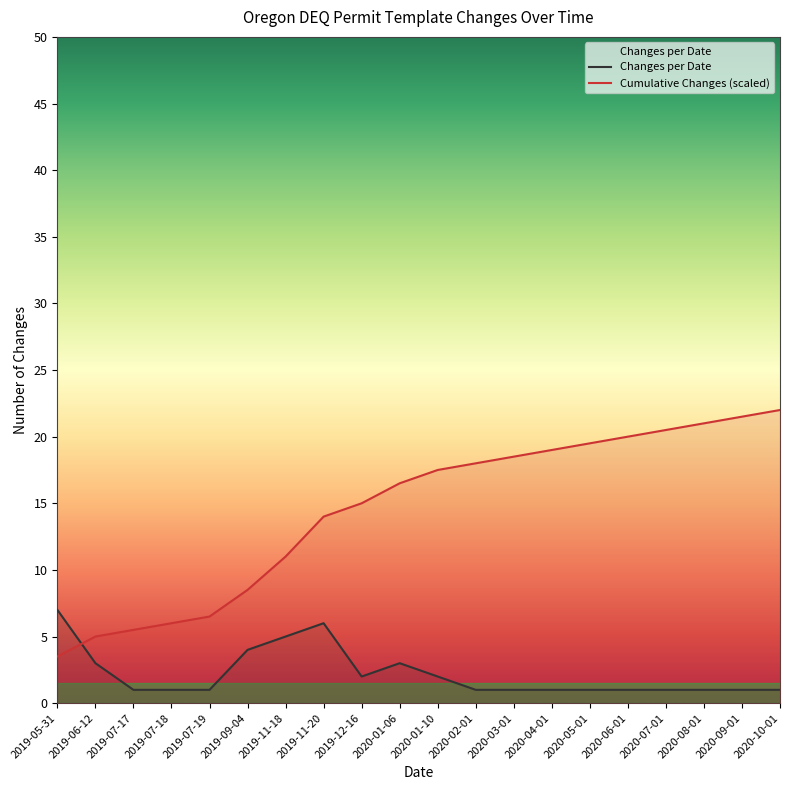

What position from the left is 2020-03-01?

13